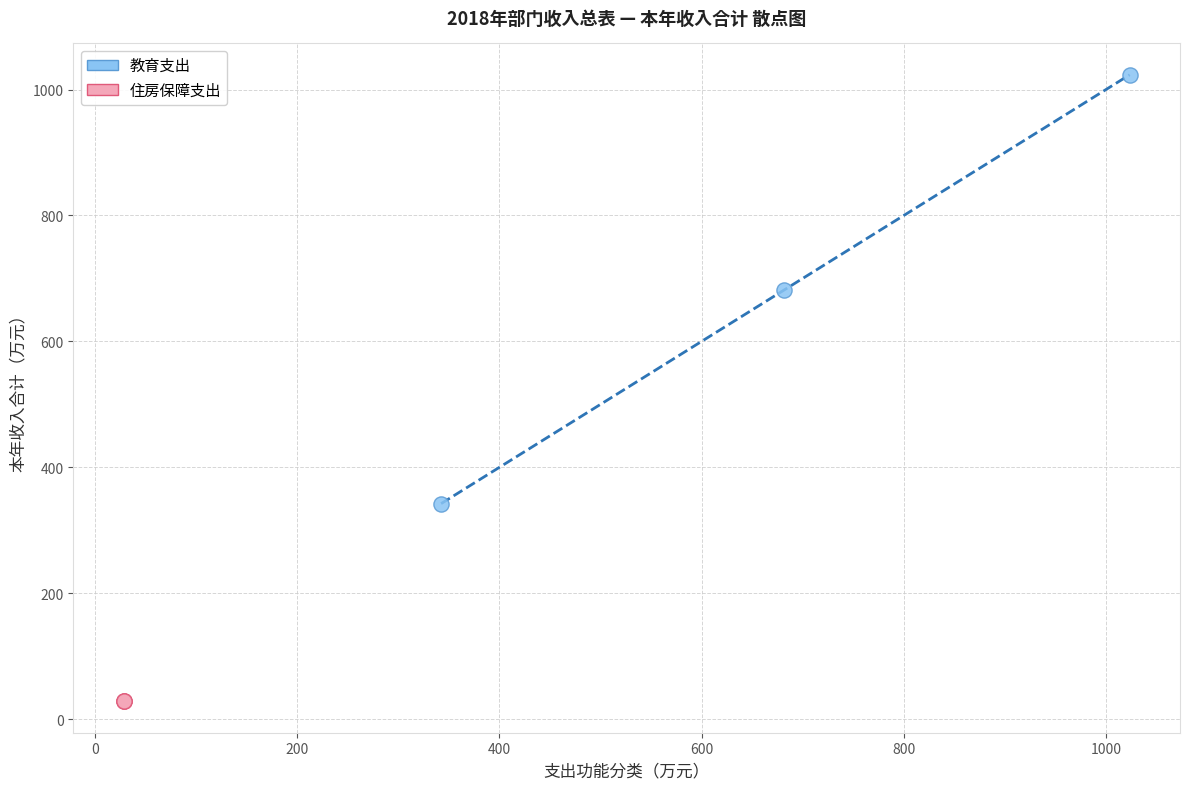

Which series contains the highest Y value?

教育支出